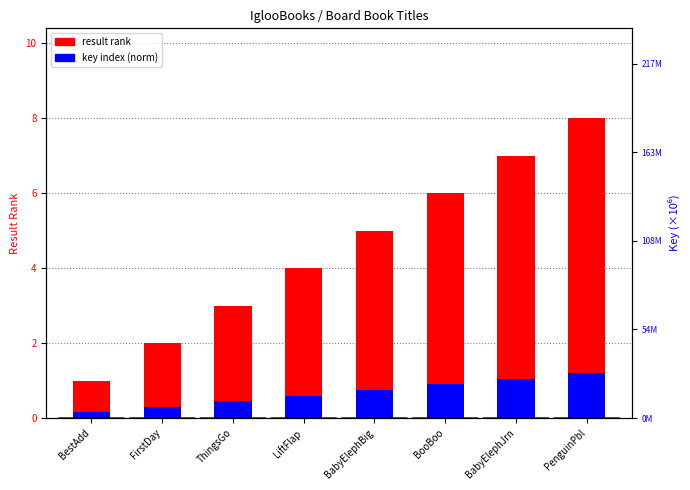

What is the difference between the maximum and minimum values in the result rank series?

7.0